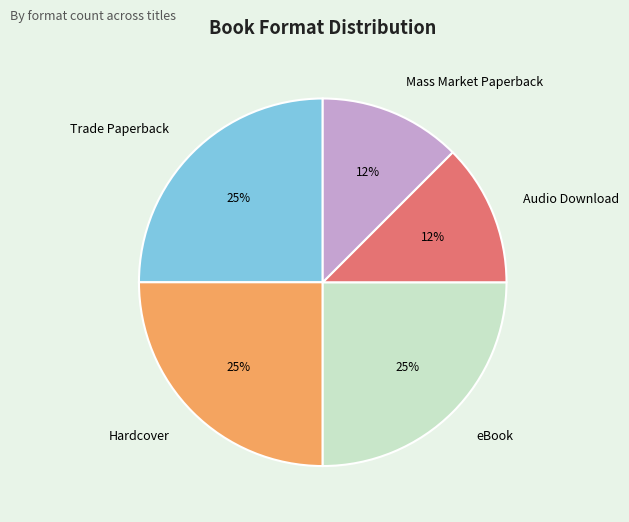

Is the sum of Audio Download and Mass Market Paperback greater than half?

No